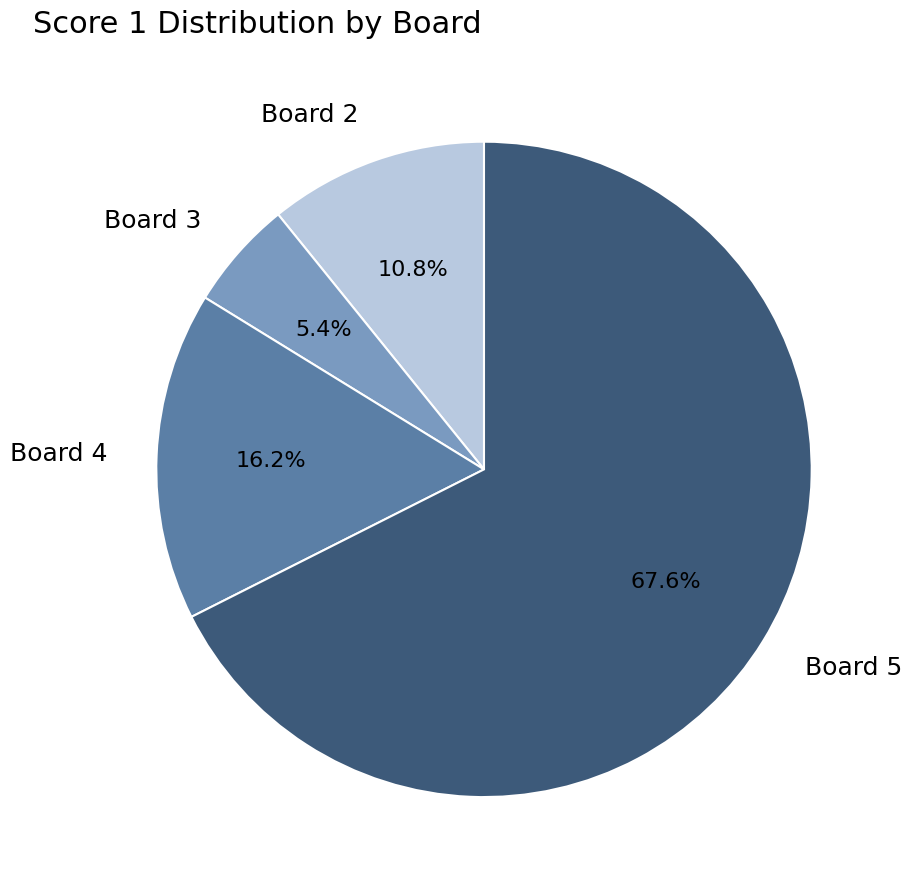

To the nearest percent, what is the difference between the Board 4 and Board 3 slice percentages?

11%